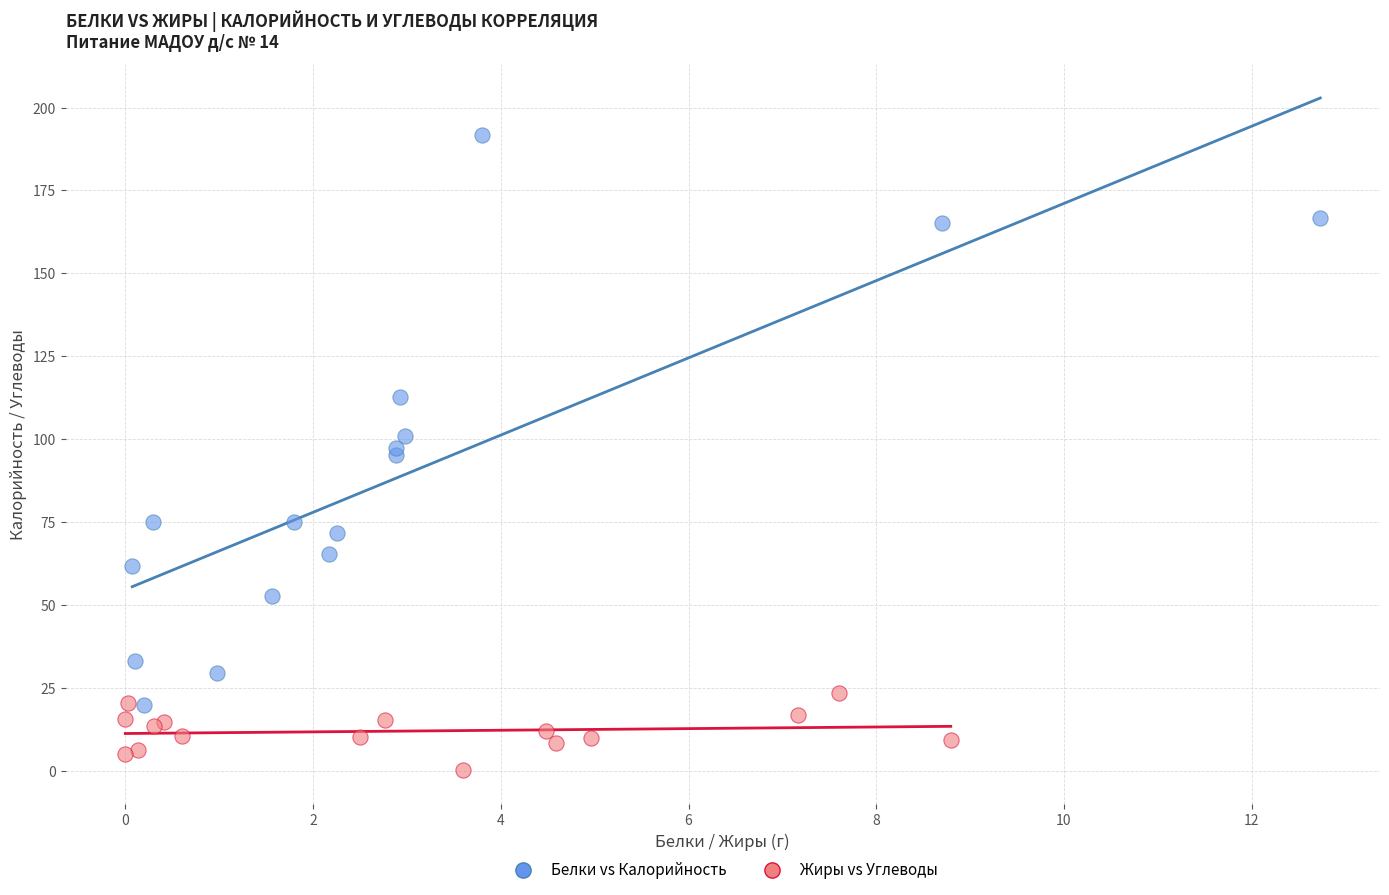

Which series has the largest Y range (max minus min)?

Белки vs Калорийность